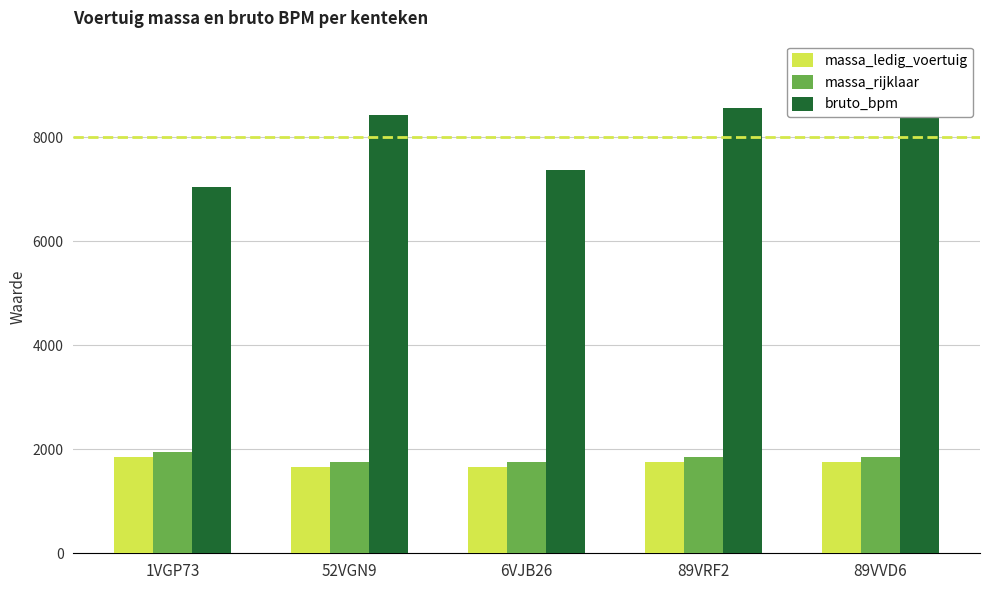

What is the maximum value for massa_ledig_voertuig?

1845